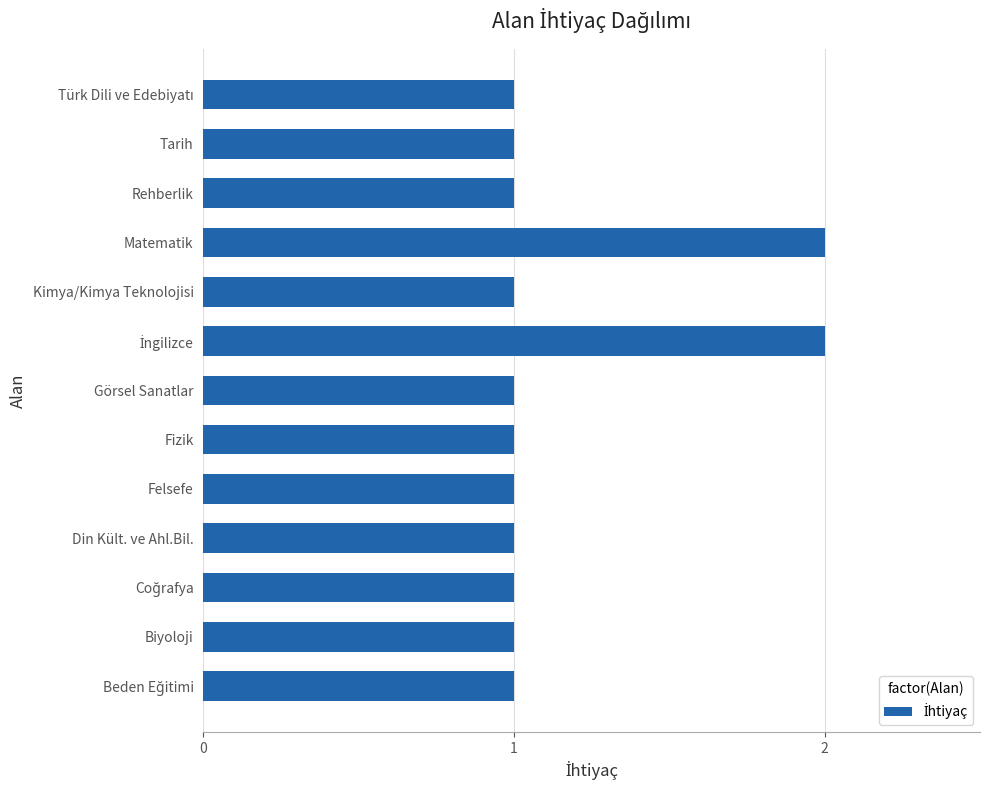

Is it true that the value at Fizik is 2?

False